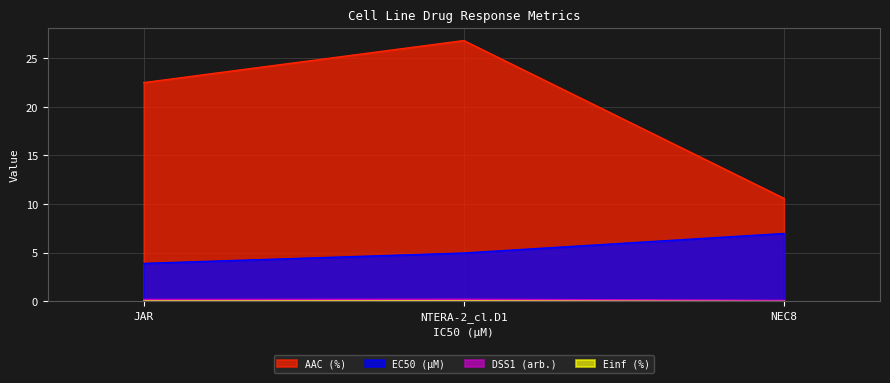

Is it true that EC50 (µM) equals 2.6 at JAR?

False